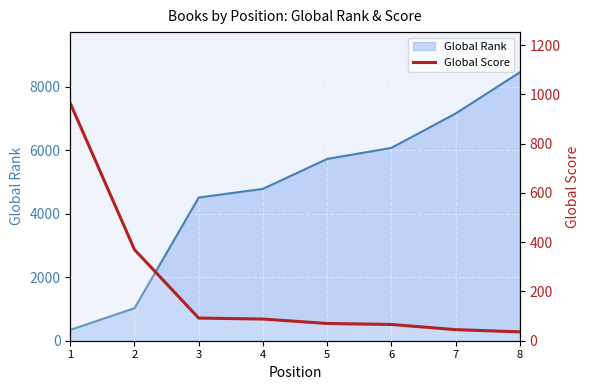

Where is the data nearest to the value 500?

2